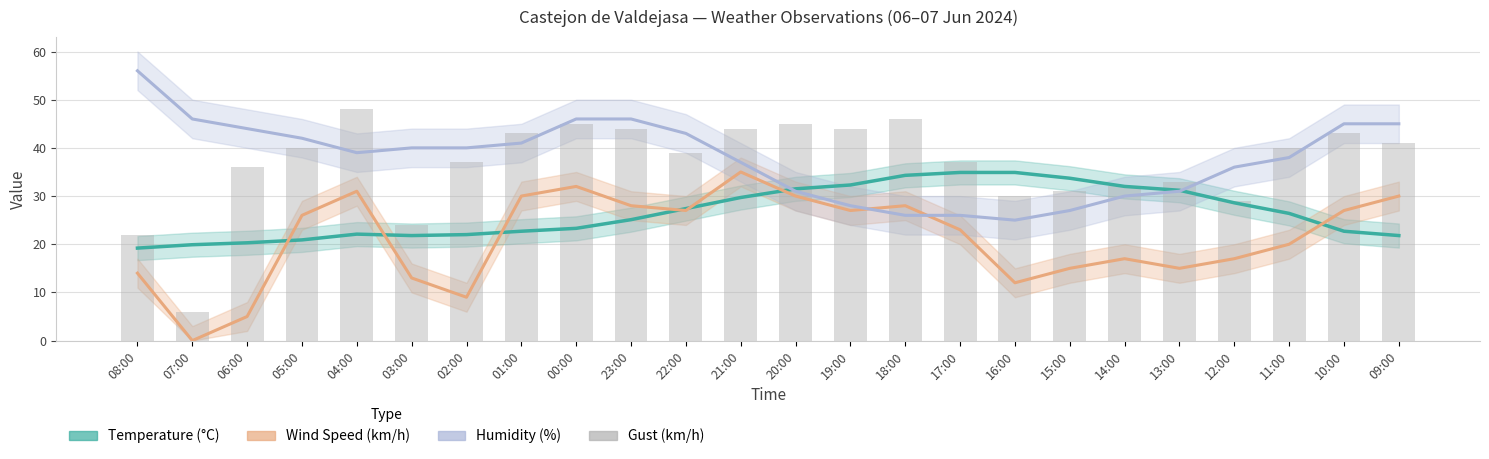

At which category is the sum across all series the highest?

00:00